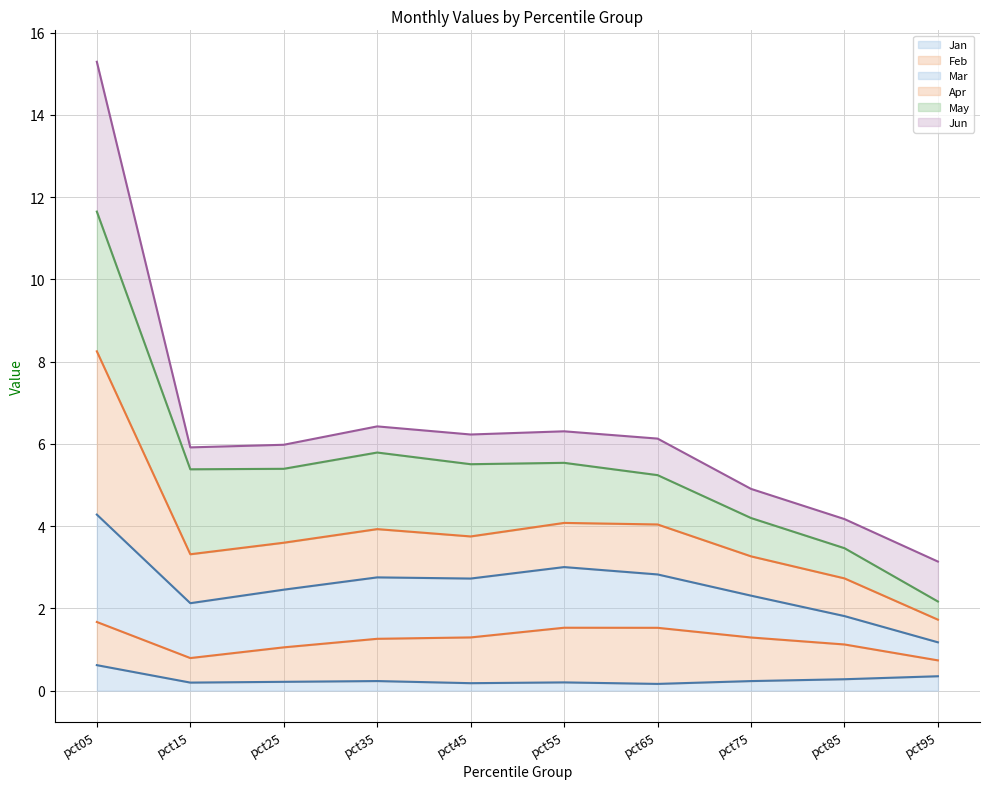

At which label does Apr reach its peak?

pct05